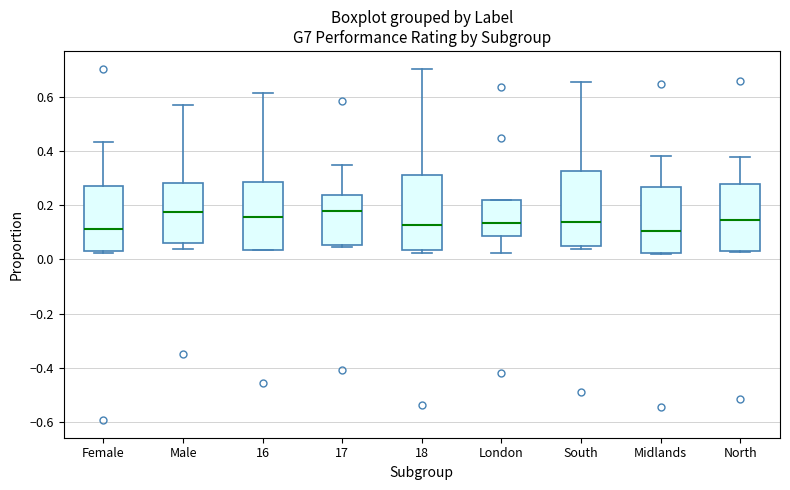

Reading left to right, transcribe this box plot: for each box, give where its median line is, the range the box spans, and where its two whiskers end, as read against the y-axis. The values are not printed on the chart, so give them approximately, as read against the axis.

Female: median 0.12, box 0.02 to 0.28, whiskers 0.02 (just below the box's lower edge) to 0.44
Male: median 0.18, box 0.06 to 0.28, whiskers 0.04 to 0.56
16: median 0.16, box 0.04 to 0.28, whiskers 0.04 to 0.62
17: median 0.18, box 0.06 to 0.24, whiskers 0.04 to 0.34
18: median 0.12, box 0.04 to 0.32, whiskers 0.02 to 0.70
London: median 0.14, box 0.08 to 0.22, whiskers 0.02 to 0.22
South: median 0.14, box 0.06 to 0.32, whiskers 0.04 to 0.66
Midlands: median 0.10, box 0.02 to 0.26, whiskers 0.02 to 0.38
North: median 0.14, box 0.04 to 0.28, whiskers 0.02 to 0.38